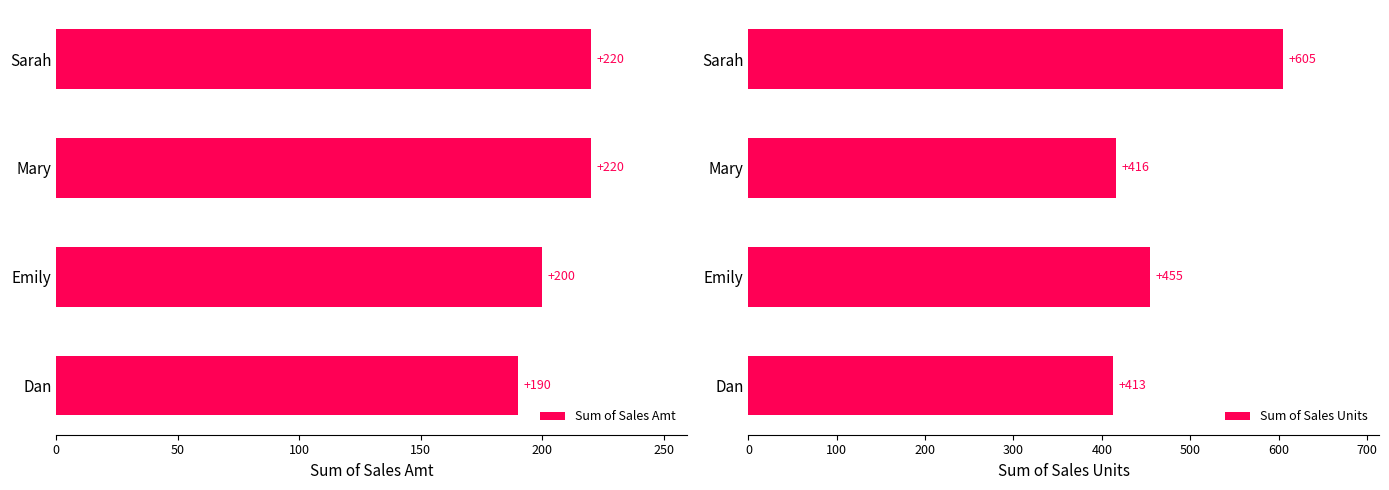

What is the difference between the maximum and second lowest values in the Sum of Sales Amt series?

20